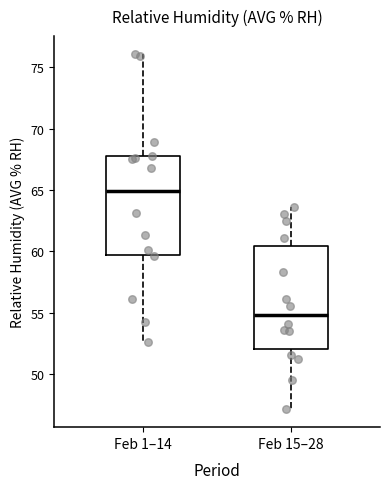

Which box's median line is the highest?

Feb 1–14